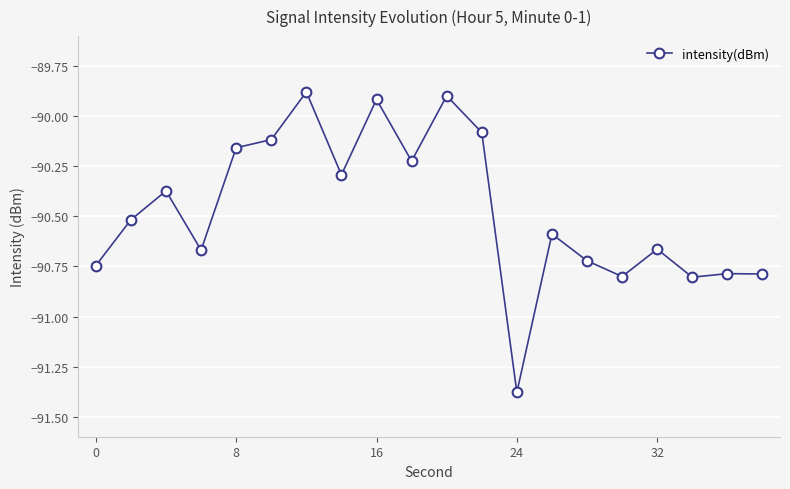

True or false: the data has more than 0 interior local peaks.

True